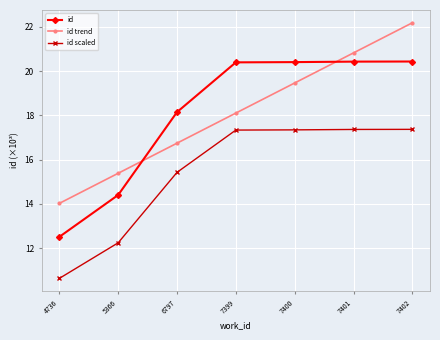

What is the value of the id point at the 1st from the left?

12.5